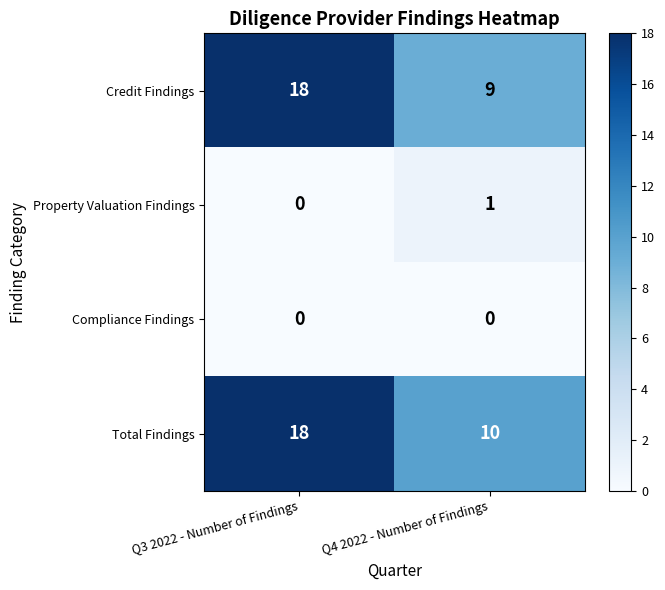

At which category is the sum across all series the highest?

Q3 2022 - Number of Findings